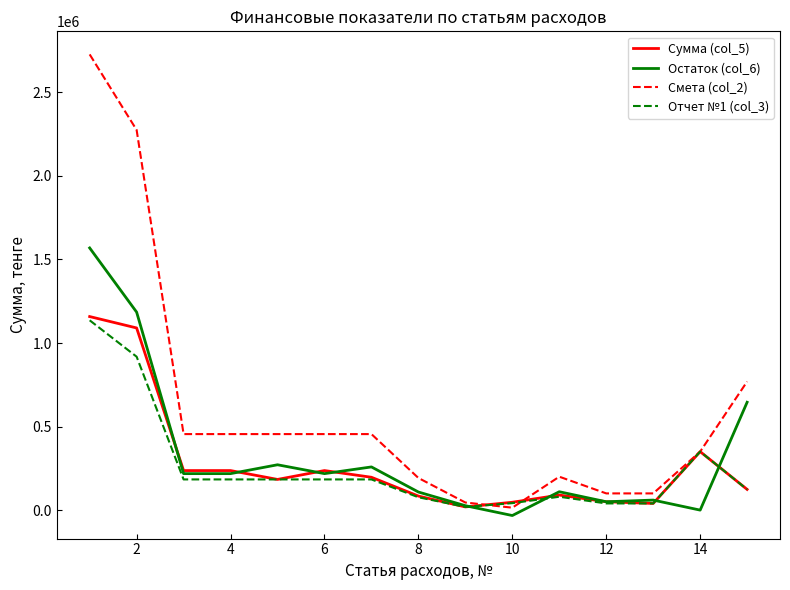

How many lines are shown in the chart?

4